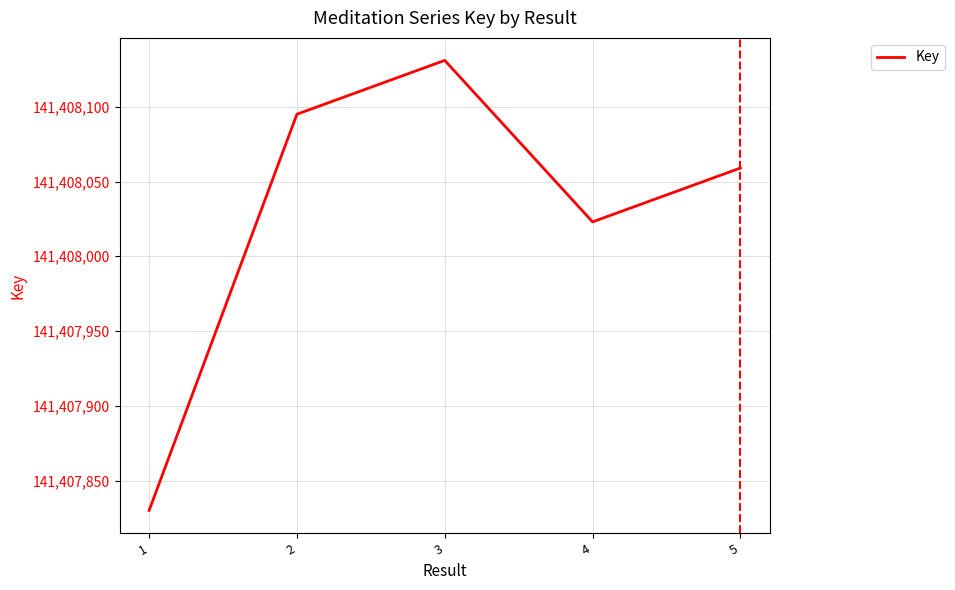

At which category does the chart reach its peak across all series?

3